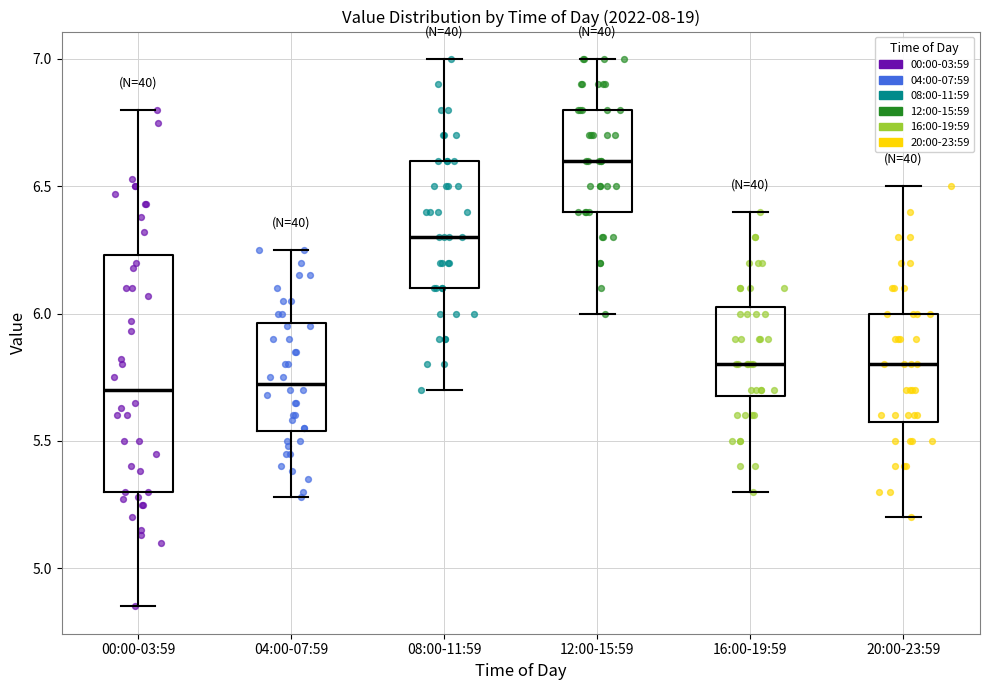

Reading left to right, read every box against the y-axis: the position of its median line, the range the box covers, and the ends of its whiskers. The values are not printed on the chart, so give them approximately, as read against the axis.

00:00-03:59: median 5.70, box 5.30 to 6.25, whiskers 4.85 to 6.80
04:00-07:59: median 5.75, box 5.55 to 5.95, whiskers 5.30 to 6.25
08:00-11:59: median 6.30, box 6.10 to 6.60, whiskers 5.70 to 7.00
12:00-15:59: median 6.60, box 6.40 to 6.80, whiskers 6.00 to 7.00
16:00-19:59: median 5.80, box 5.70 to 6.05, whiskers 5.30 to 6.40
20:00-23:59: median 5.80, box 5.60 to 6.00, whiskers 5.20 to 6.50